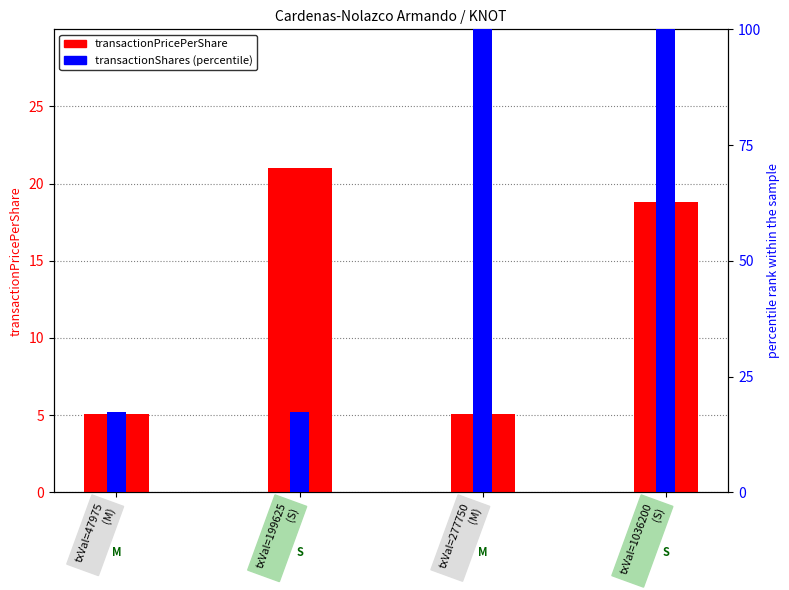

Reading right to left, what are all the values shown in this chart?

transactionPricePerShare: 18.8	5.0	21.0	5.0
transactionShares: 100.0	100.0	17.3	17.3